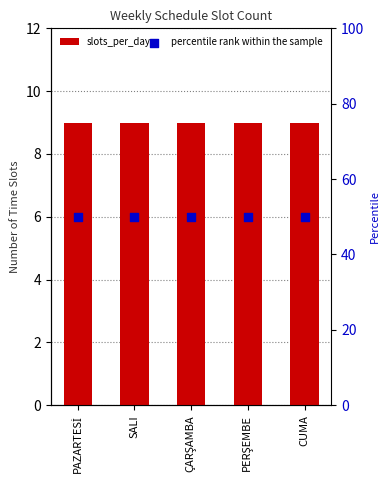

At how many categories does at least one series exceed 13?

5